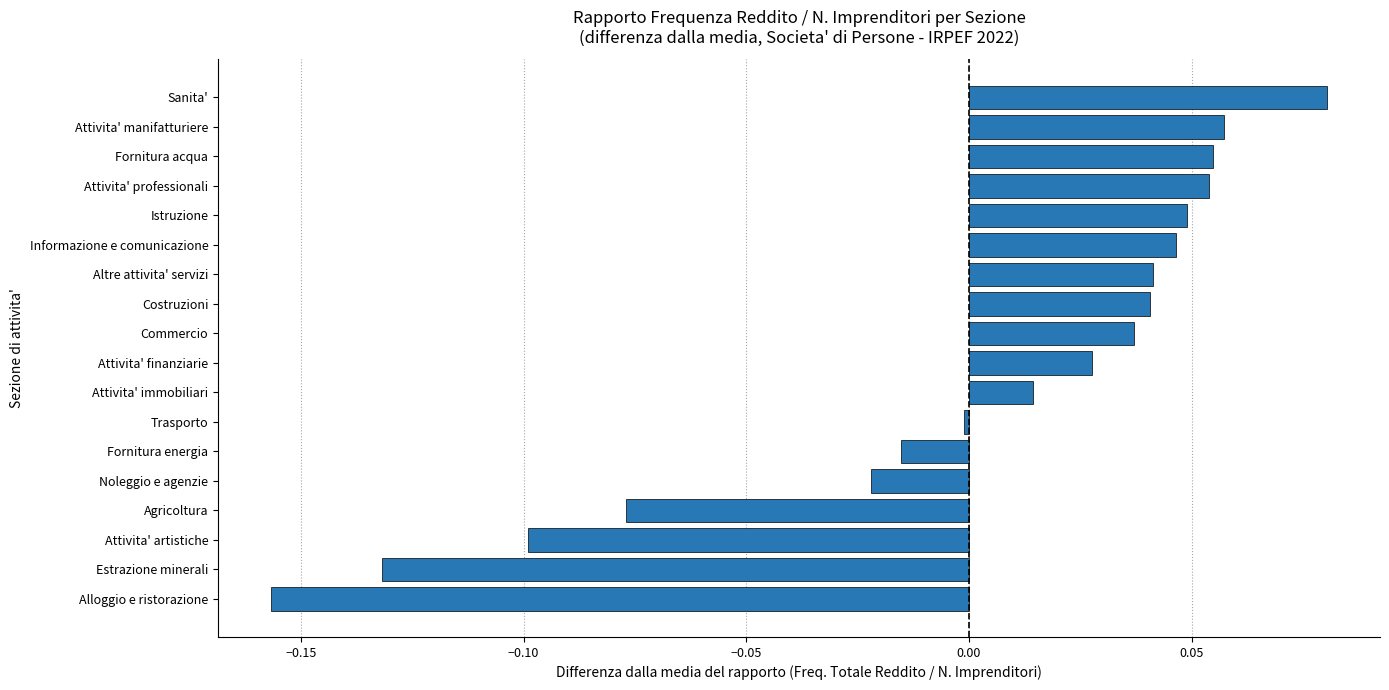

How many positive values are there?

11